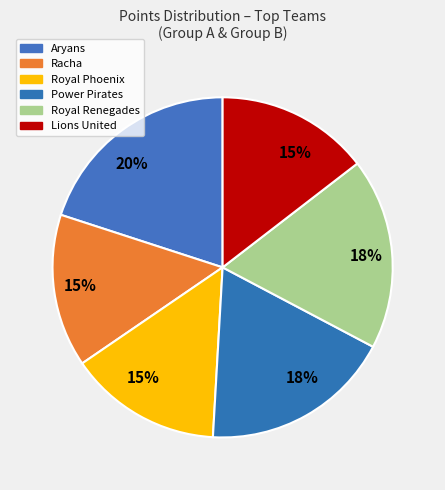

How many slices are in this pie chart?

6